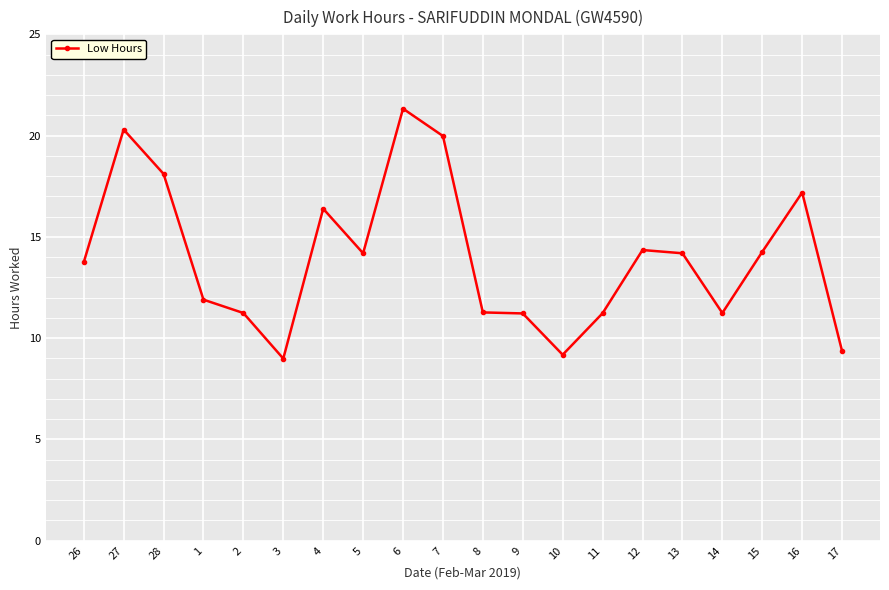

What is the greatest value displayed?

21.3